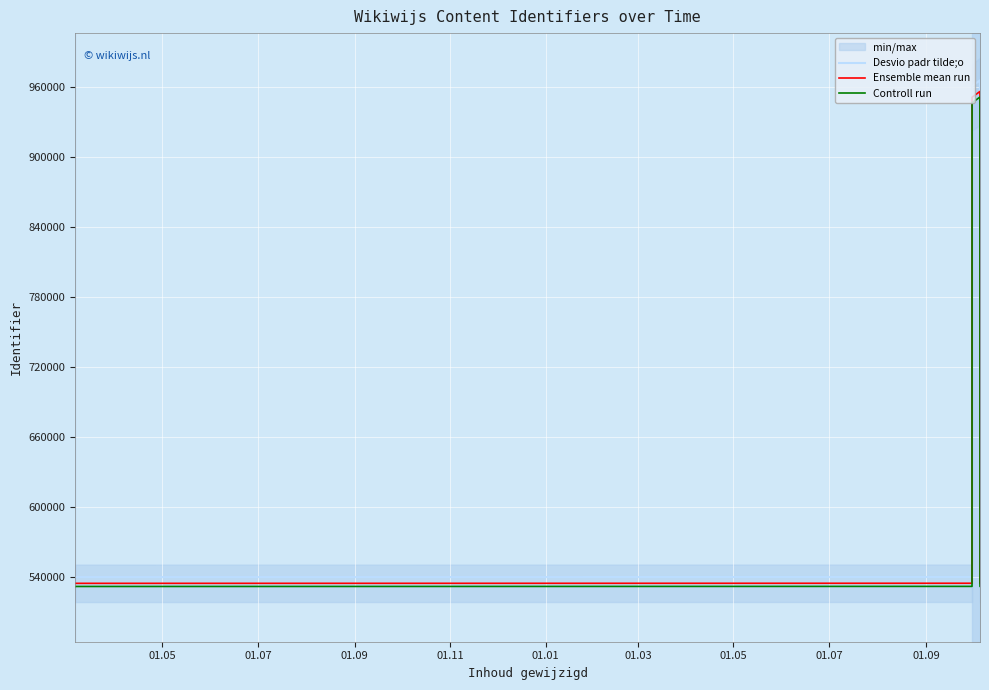

Reading left to right, transcribe all the data shown in this chart.

Desvio padr tilde;o: 540226.8	540227.8	540212.6	540215.7	540290.4	960746.3	965715.5	540213.7	540211.6
Ensemble mean run: 534878.0	534879.0	534864.0	534867.0	534941.0	951234.0	956154.0	534865.0	534863.0
Controll run: 532203.6	532204.6	532189.7	532192.7	532266.3	946477.8	951373.2	532190.7	532188.7